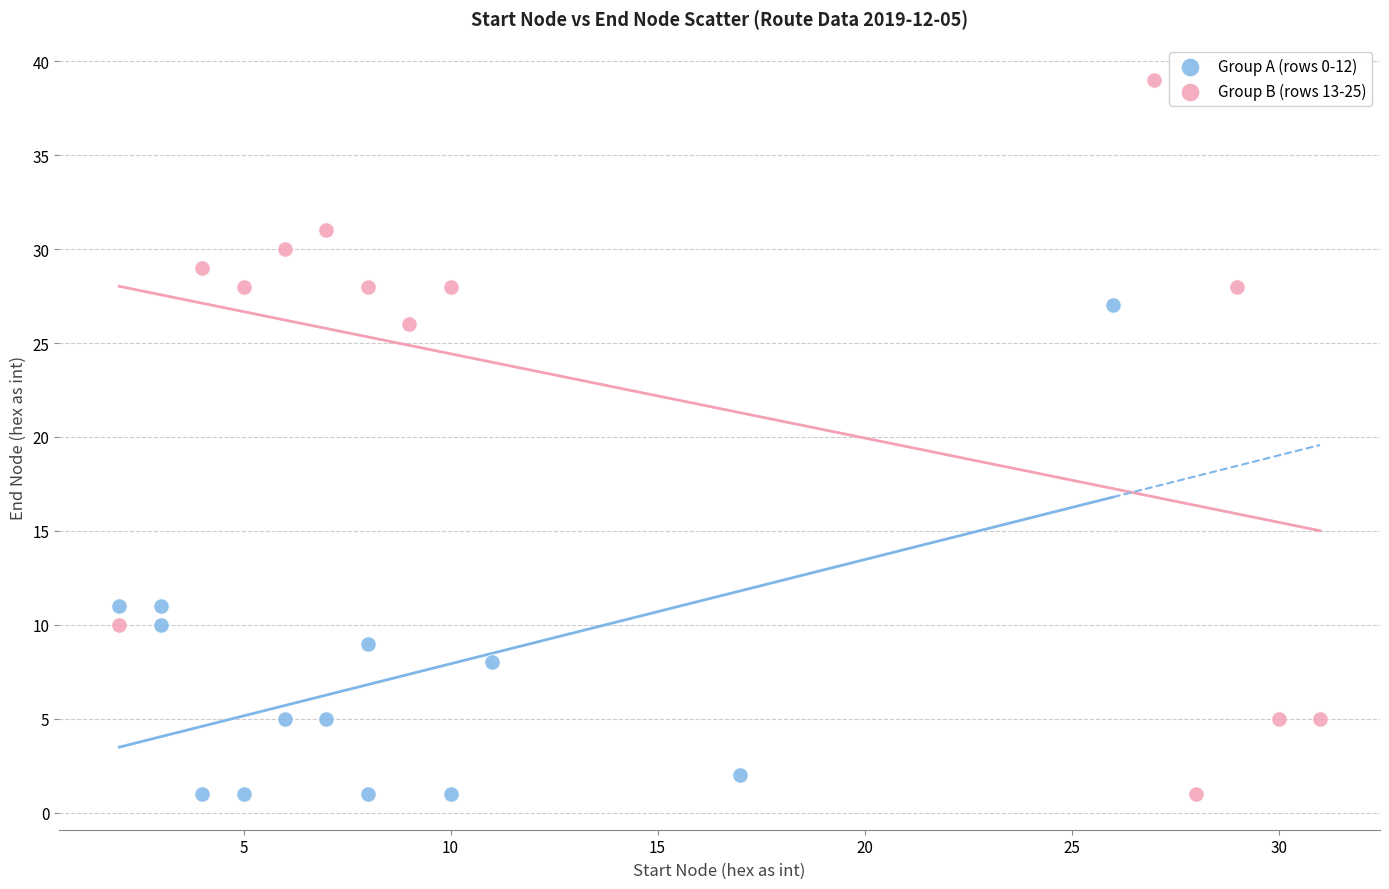

Which series contains the highest Y value?

Group B (rows 13-25)